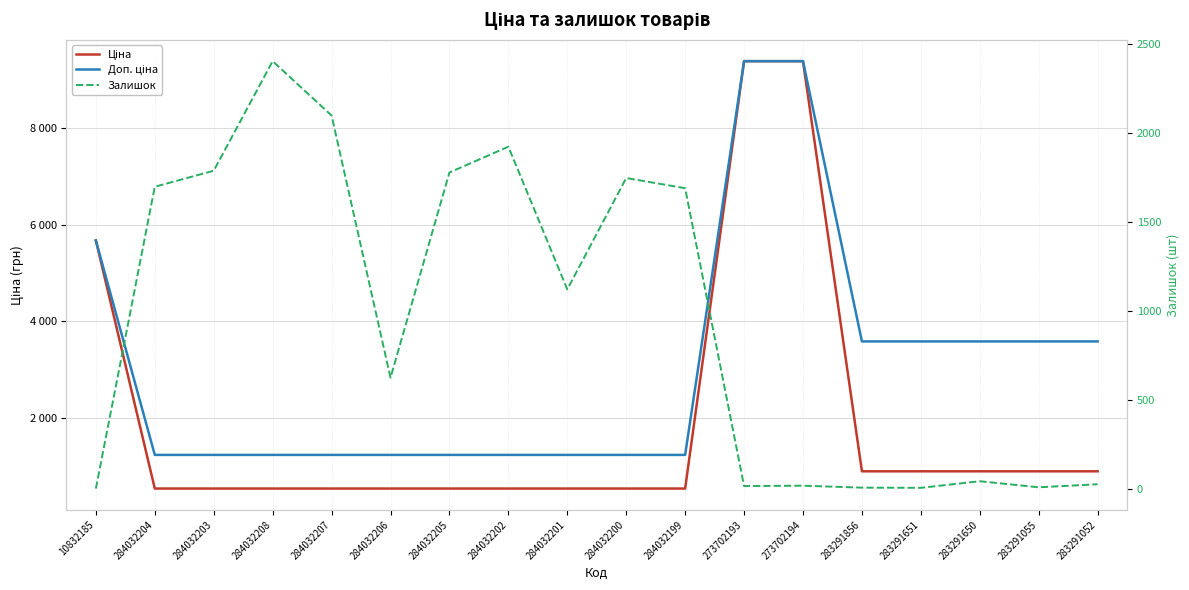

Does the chart display data point markers on the line(s)?

No